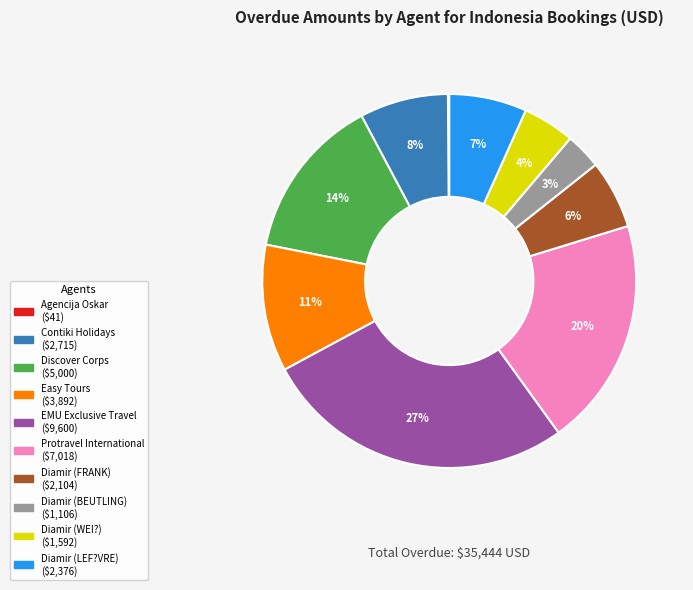

What is the largest slice in the pie chart?

EMU Exclusive Travel